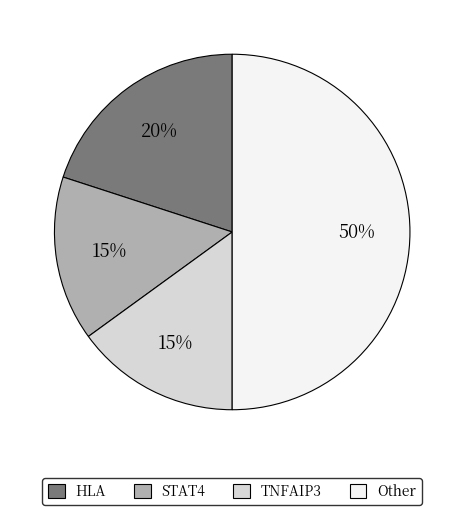

The HLA slice represents 20% of the pie. True or false?

True